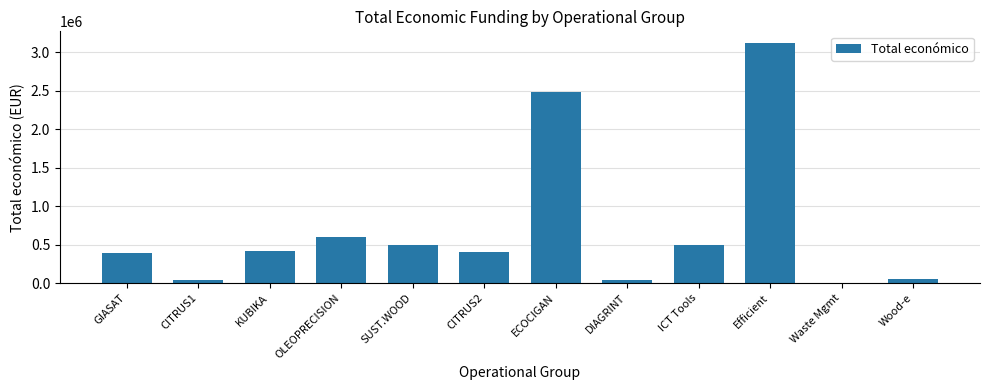

Where is the data nearest to the value 1559749?

ECOCIGAN